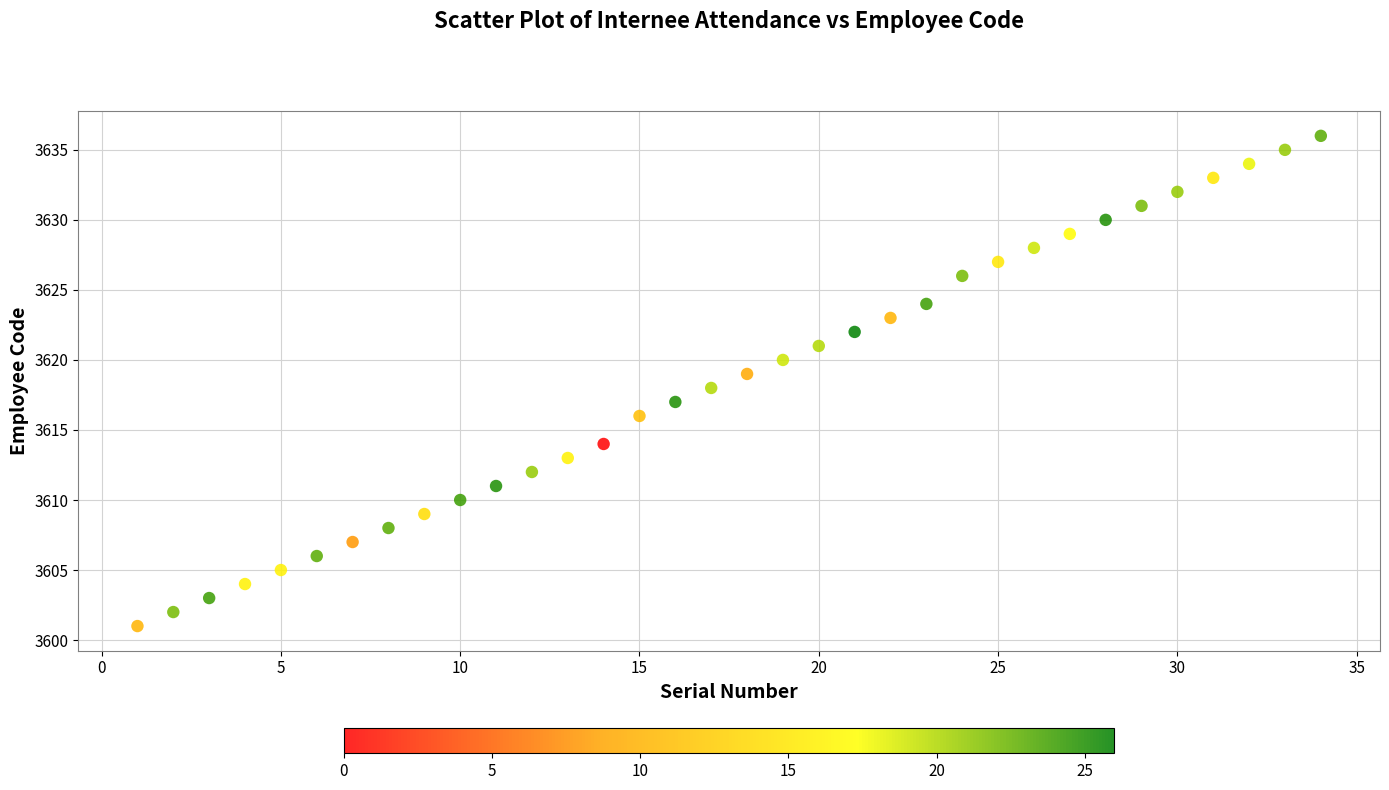

What is the range of Y values (max minus min)?

35